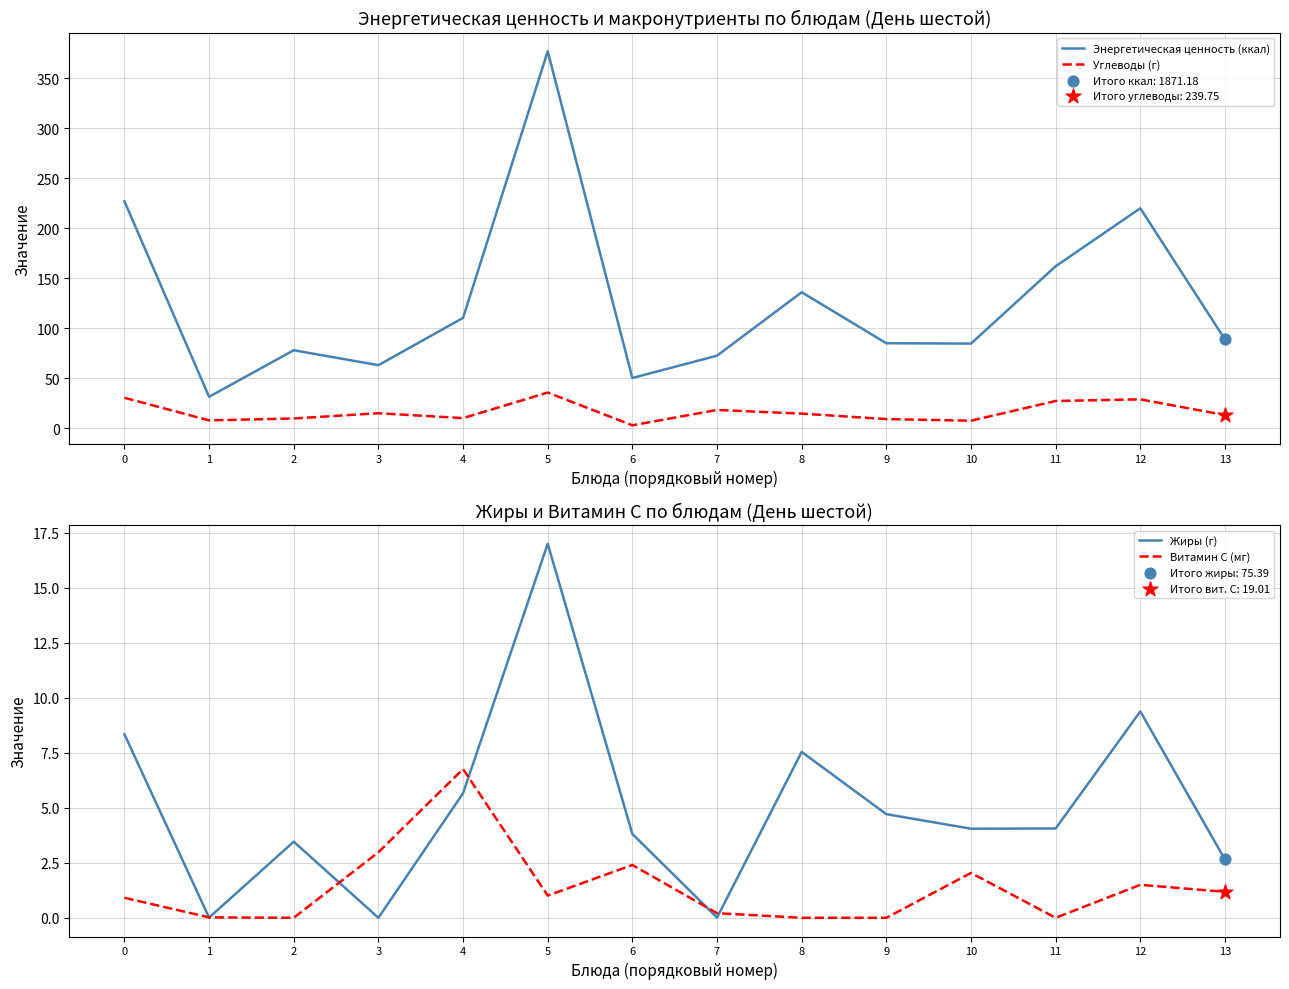

What is the total value across all series at 1?

39.3